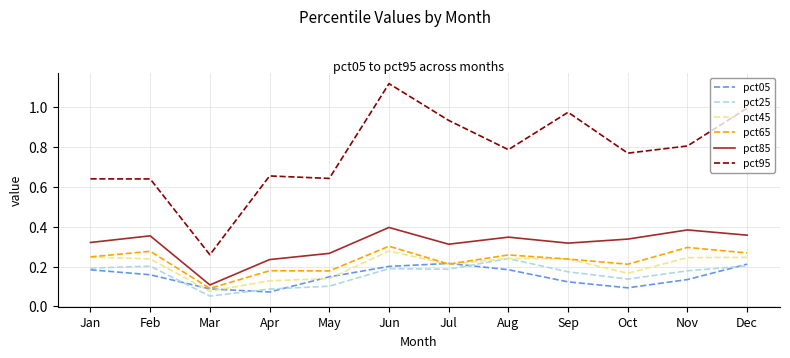

Is it true that pct45 equals 0.1 at Jan?

False